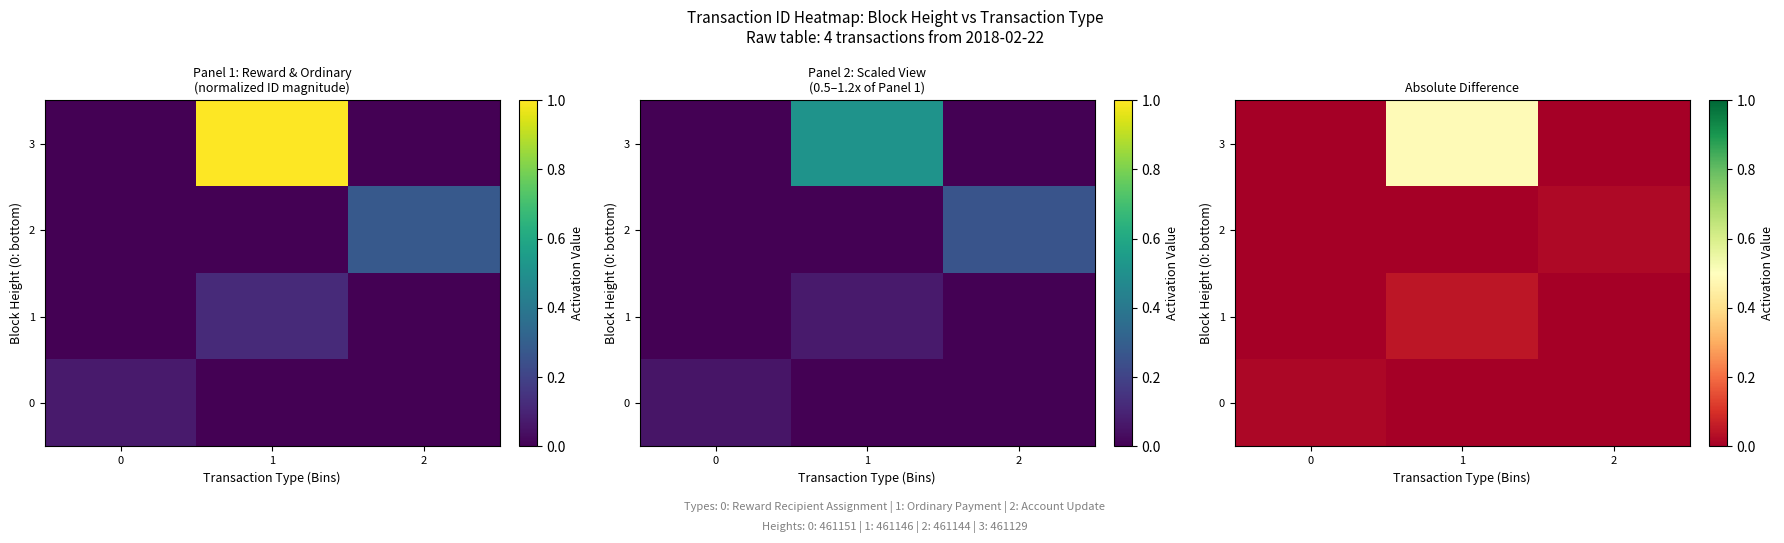

How many data points does each series have?

3